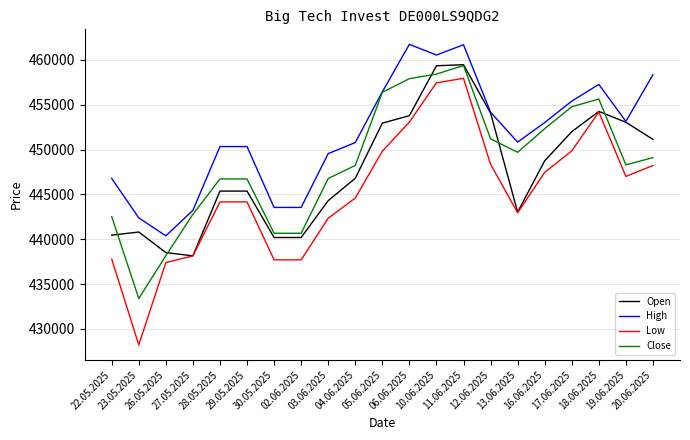

What is the sum of all Open values?

9401916